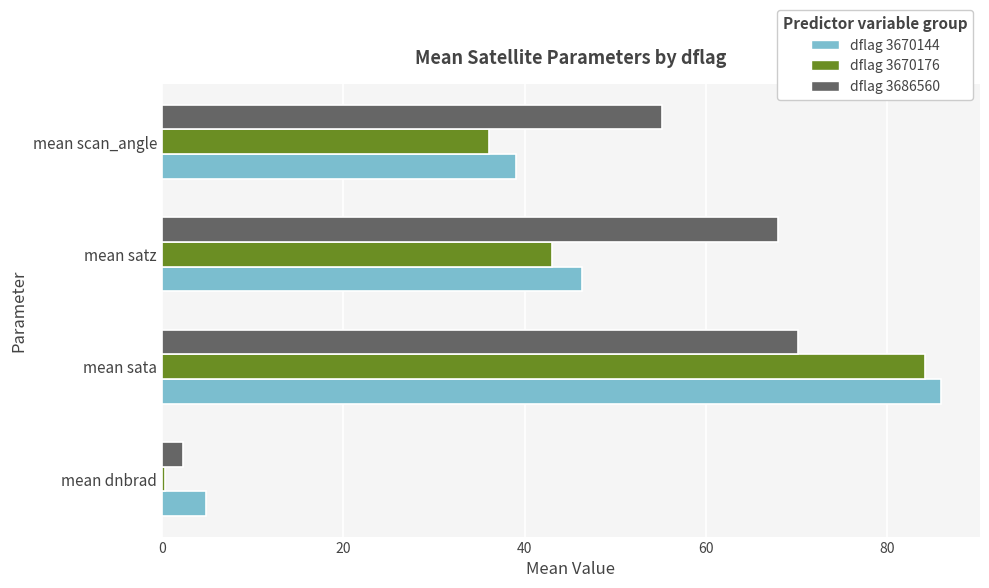

How many distinct data groups are displayed?

3